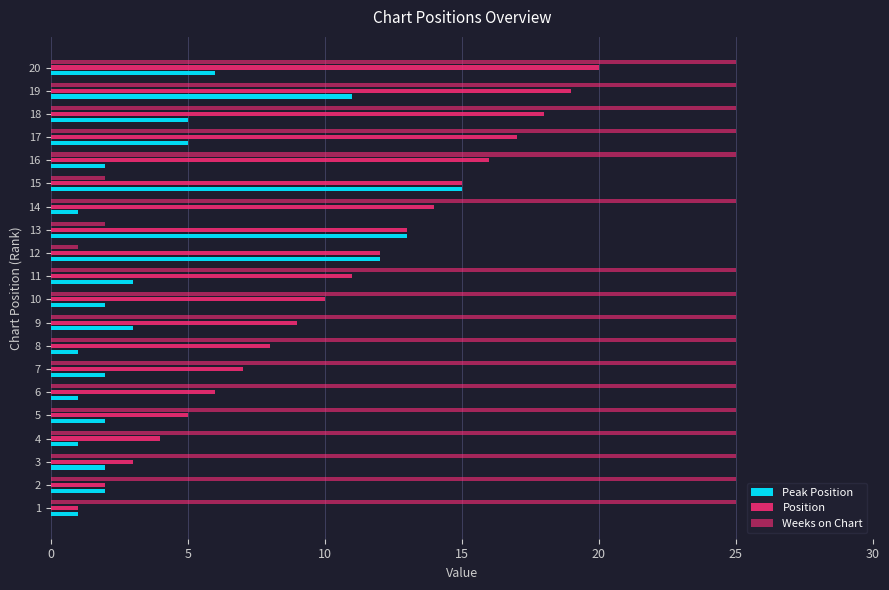

How many series are shown in this chart?

3